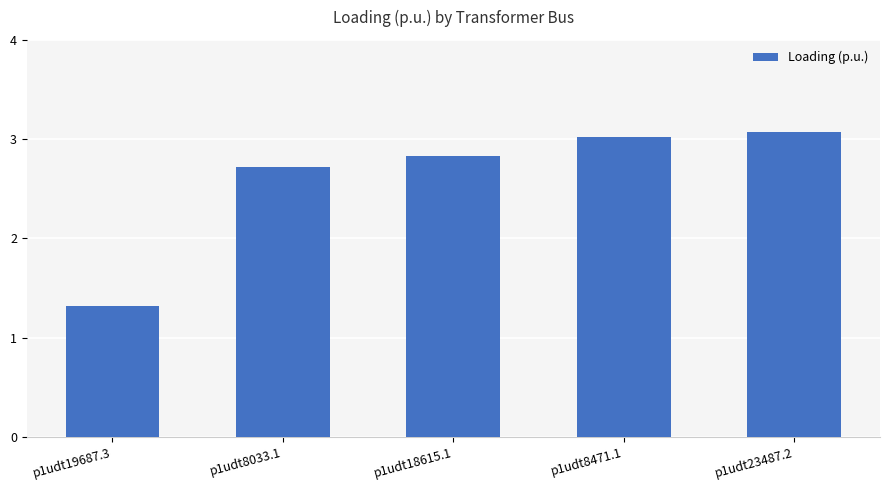

Which category has the lowest value across all series?

p1udt19687.3